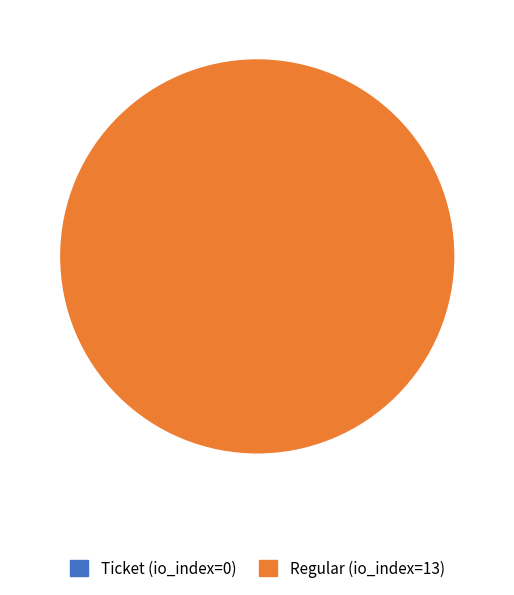

Does any single category account for the majority?

Yes